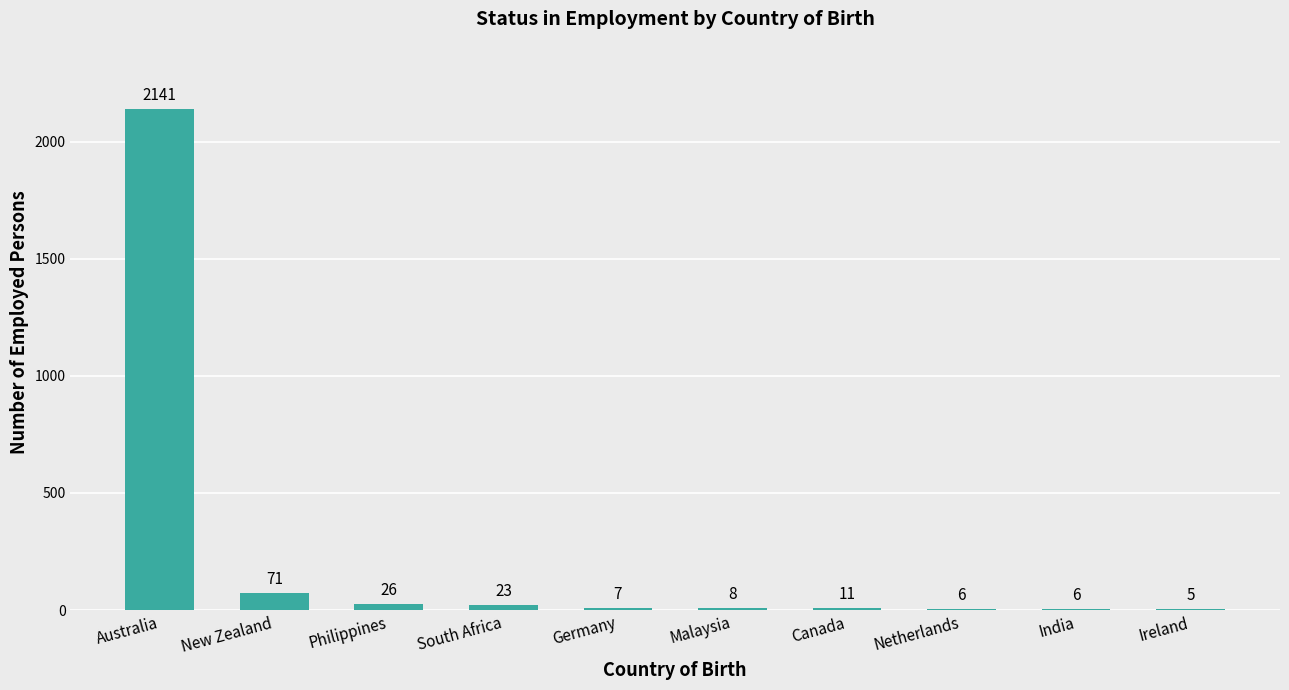

What is the change in value from Australia to Netherlands?

-2135